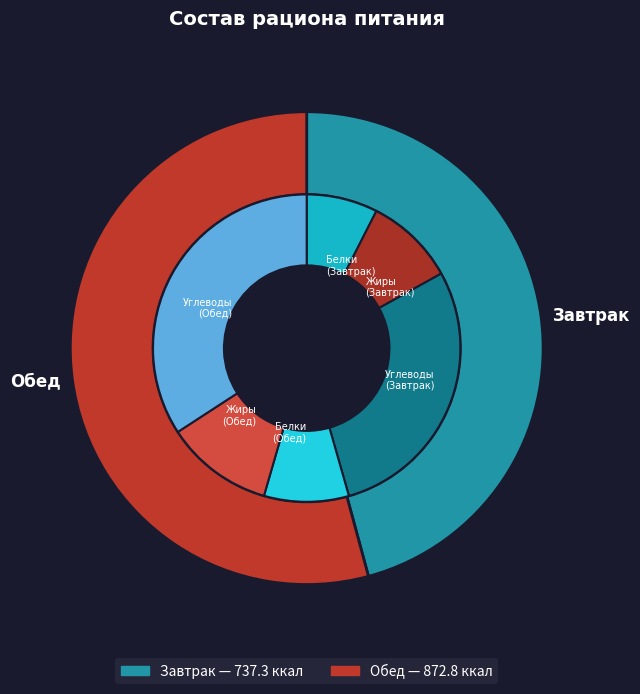

Do Обед and Завтрак together represent more than half of the pie?

Yes